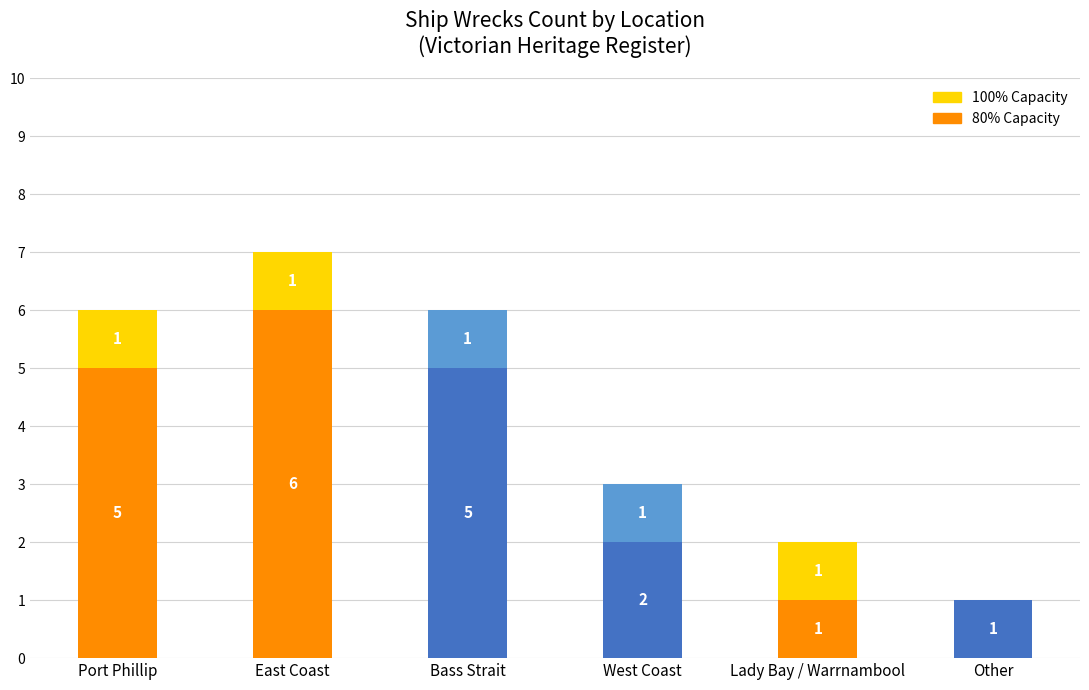

At which label does 80% Capacity reach its peak?

East Coast